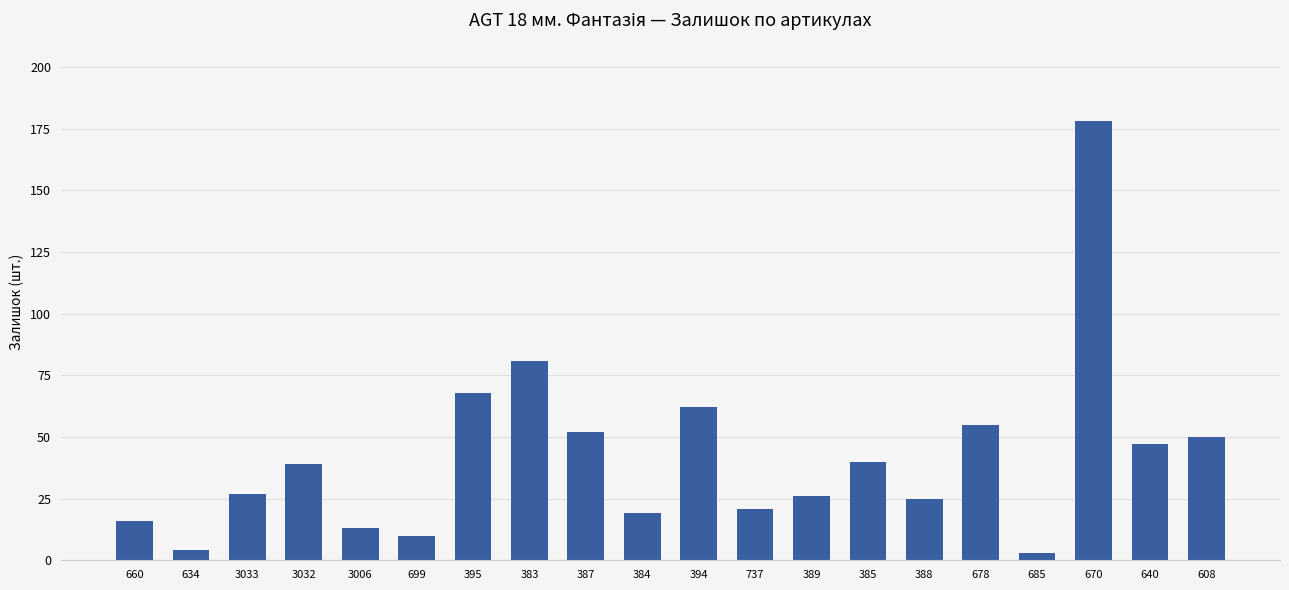

What position from the right is 737?

9